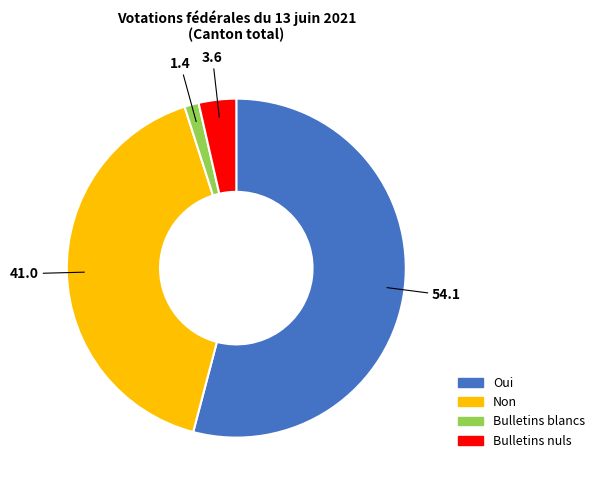

Between Bulletins nuls and Non, which is larger?

Non